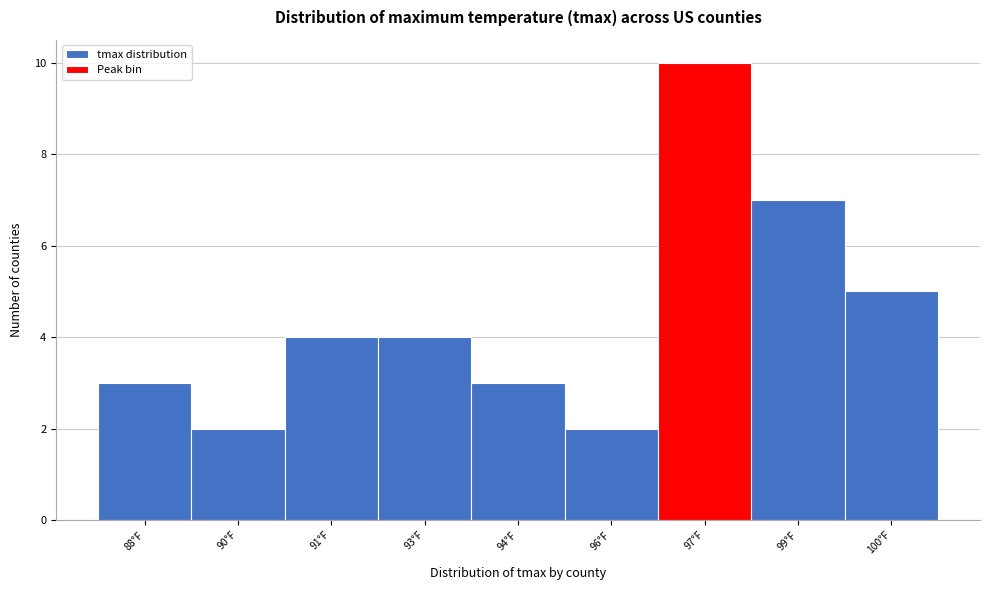

Reading left to right, list all the values displayed in this chart.

88°F=3	90°F=2	91°F=4	93°F=4	94°F=3	96°F=2	97°F=10	99°F=7	100°F=5